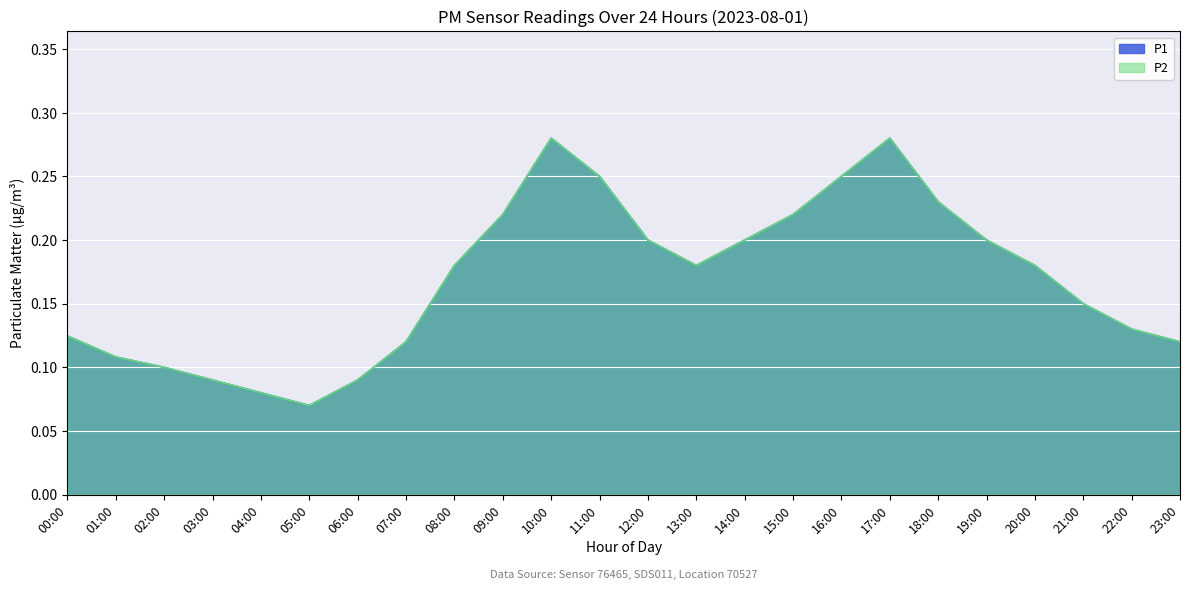

Does the chart display data point markers on the line(s)?

No